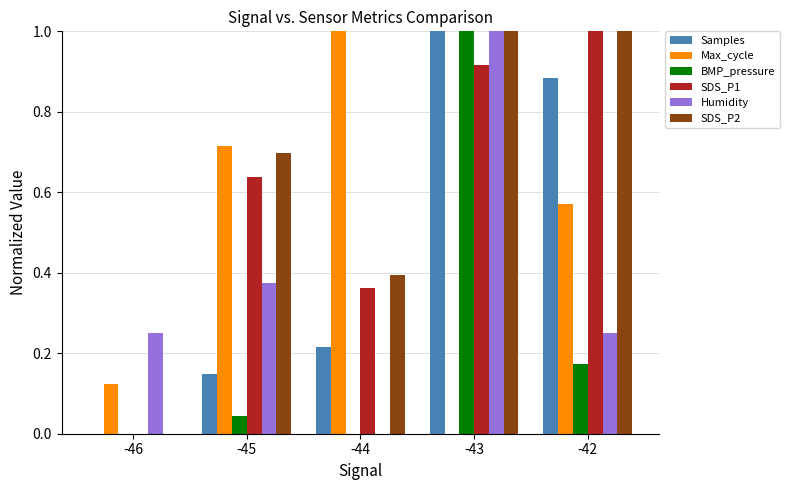

What is the sum of the Max_cycle values at -45 and -44?

1.7